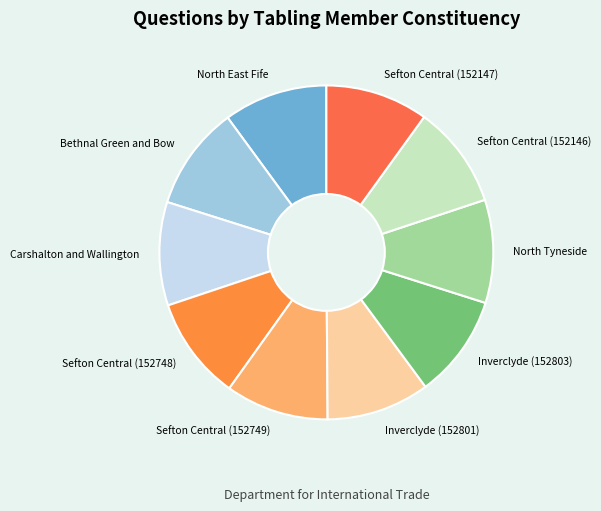

Approximately how many times larger is the value at North Tyneside compared to Sefton Central (152749)?

1.0